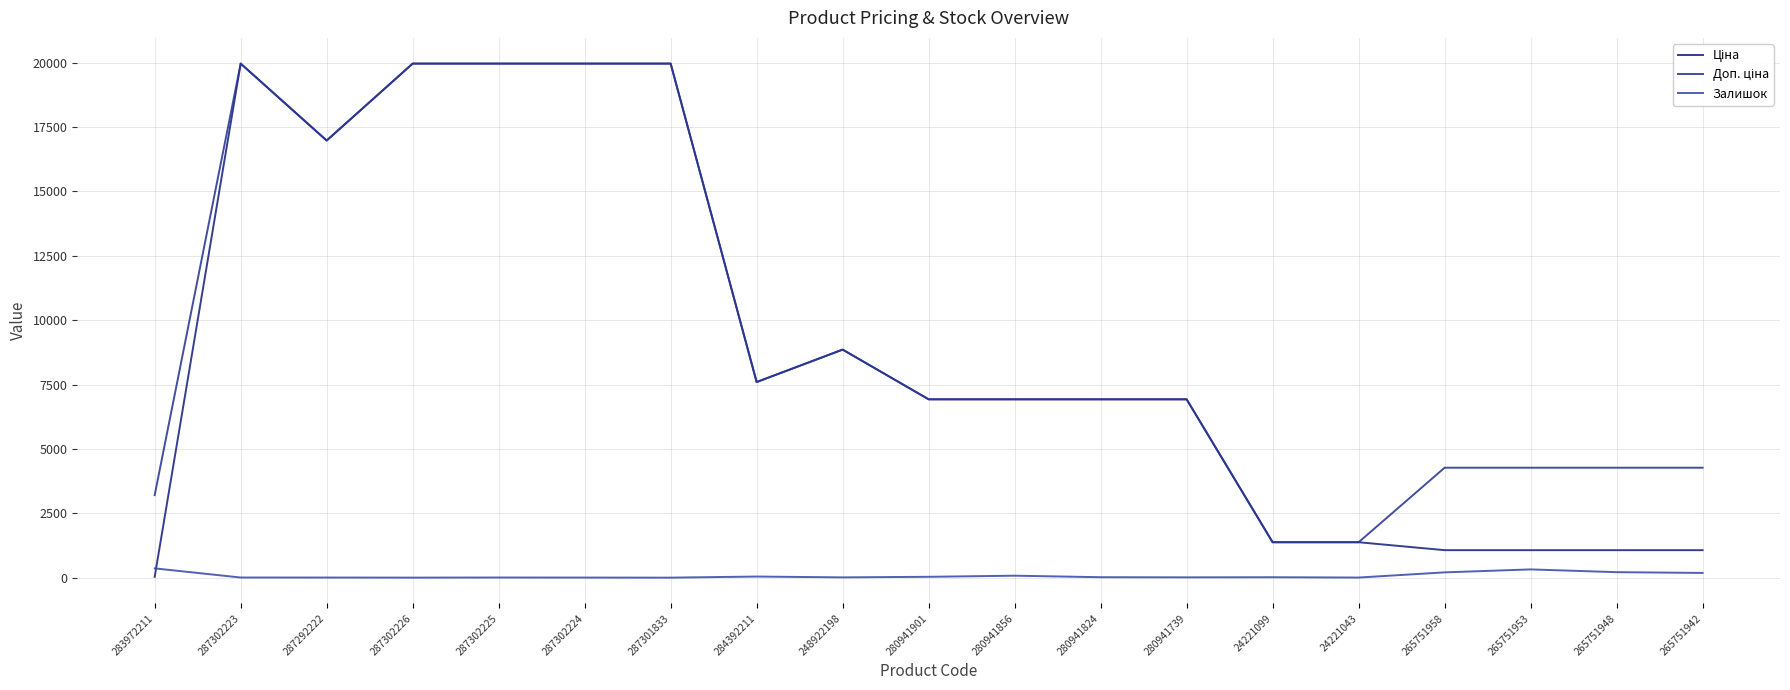

Where is the first local minimum for Доп. ціна?

287292222